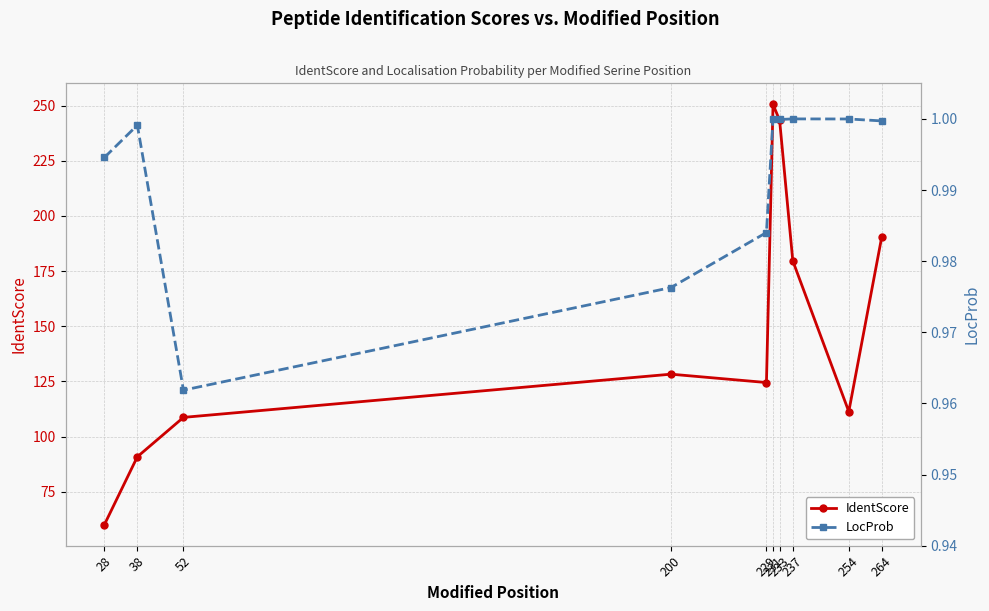

Rank the series at 229 from highest to lowest value.

IdentScore, LocProb